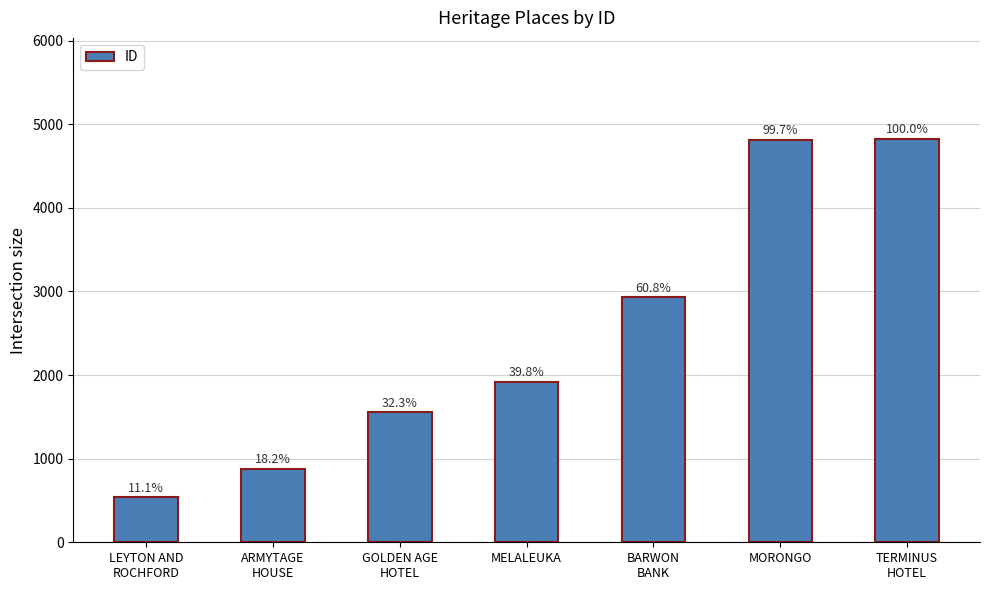

Reading left to right, list all the values displayed in this chart.

537	879	1557	1919	2934	4813	4827